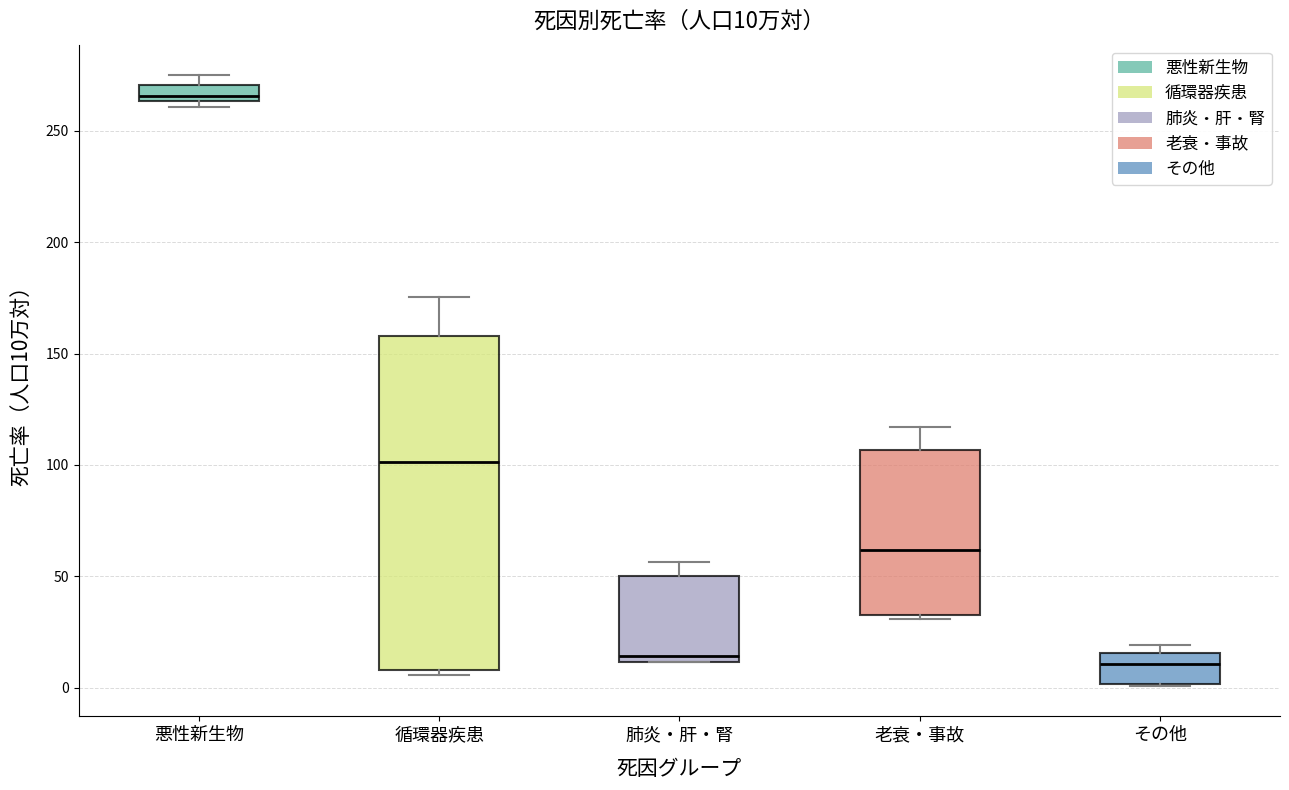

Comparing the boxes themselves (not the whiskers), which one is the tallest?

循環器疾患